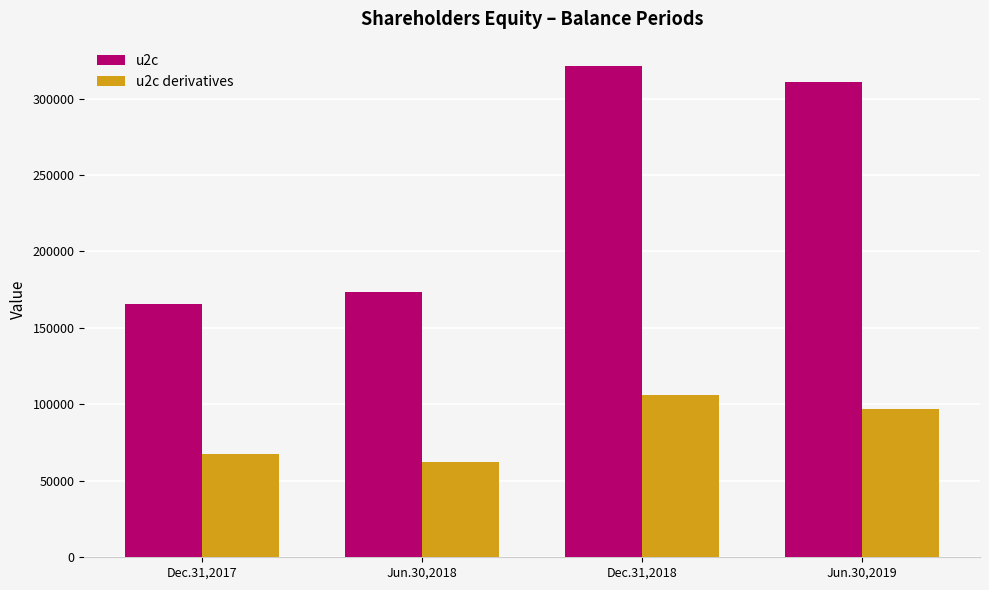

At which category is the sum across all series the highest?

Dec.31,2018